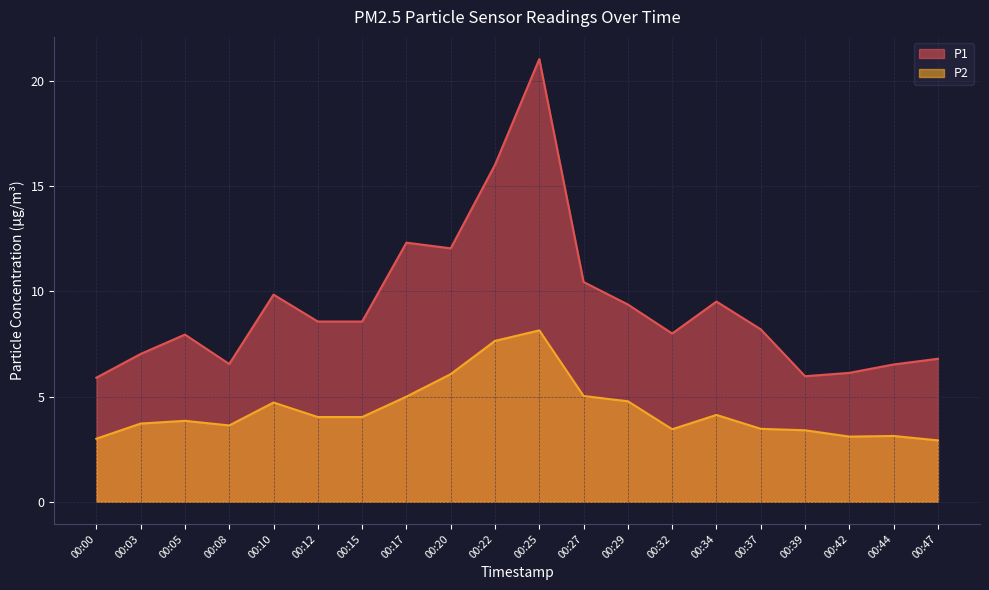

What is the average value of the P1 series?

9.3